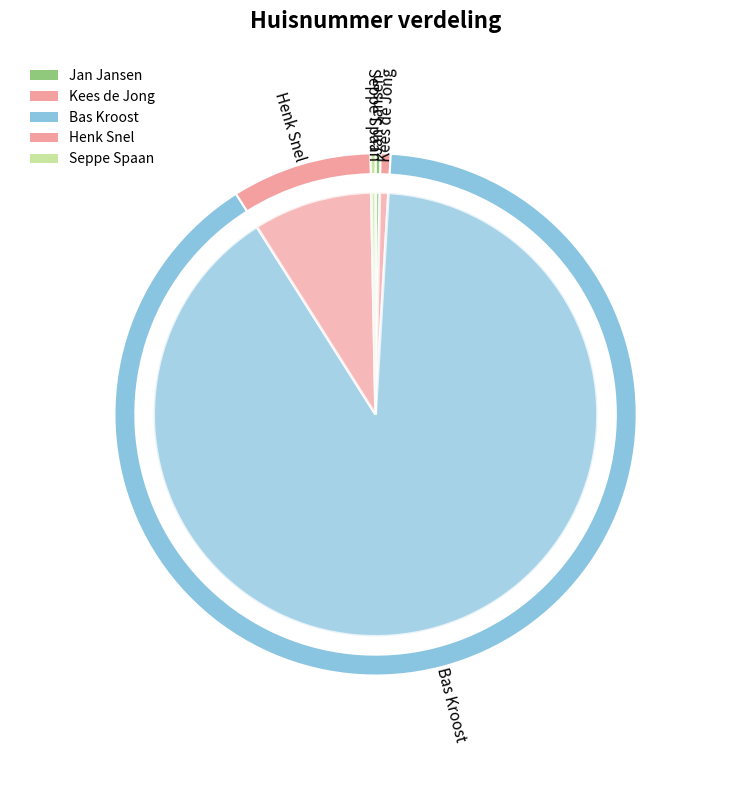

Is there any slice that represents more than half of the pie?

Yes